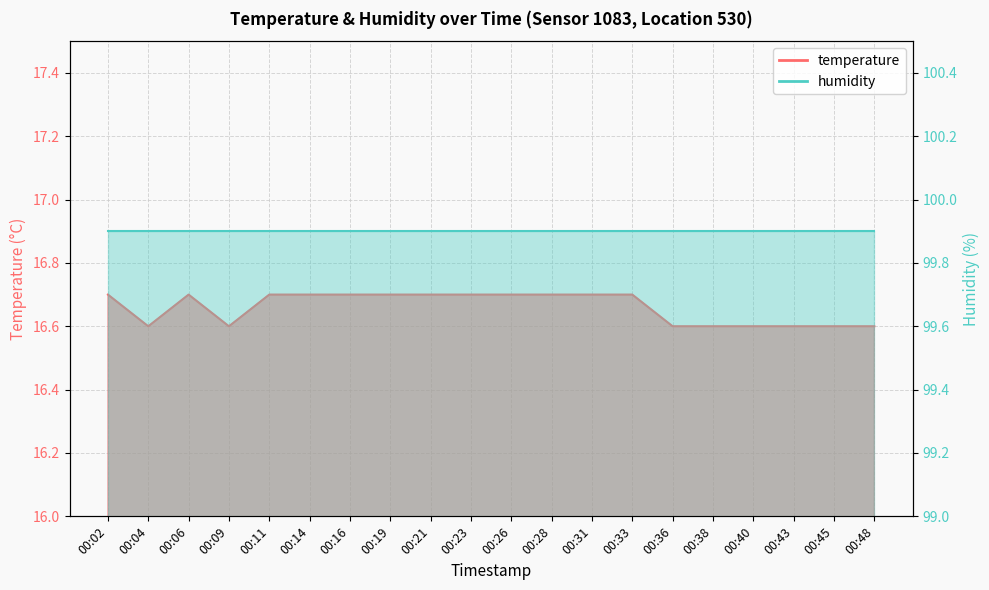

What is the value of the 16th point from the left?

16.6